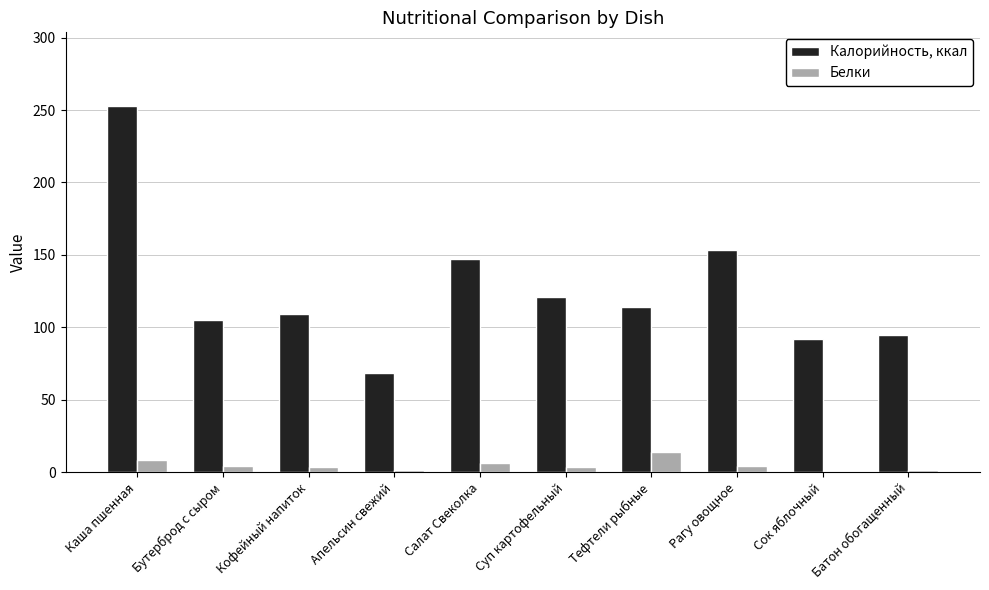

True or false: Калорийность, ккал has a value of 169.3 at Кофейный напиток.

False